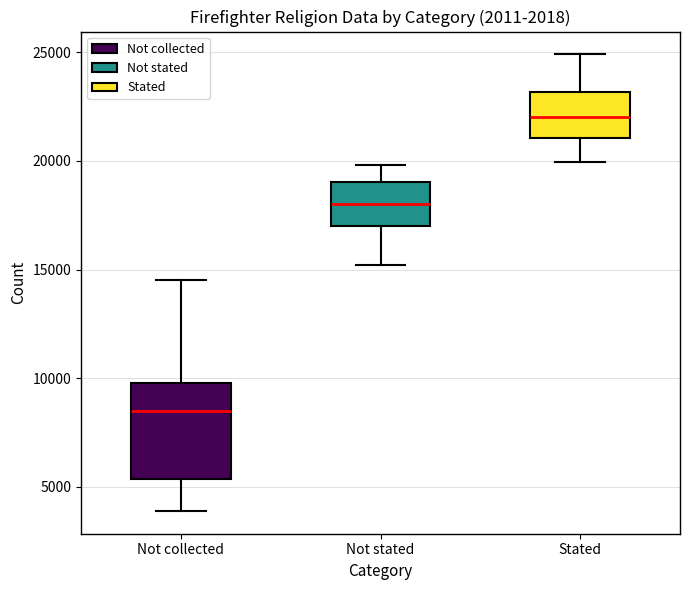

Which box is the tallest, from its lower edge to its upper edge?

Not collected